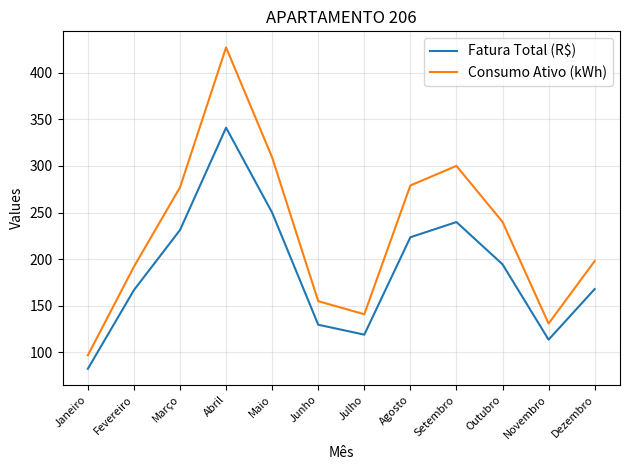

What position from the left is Junho?

6